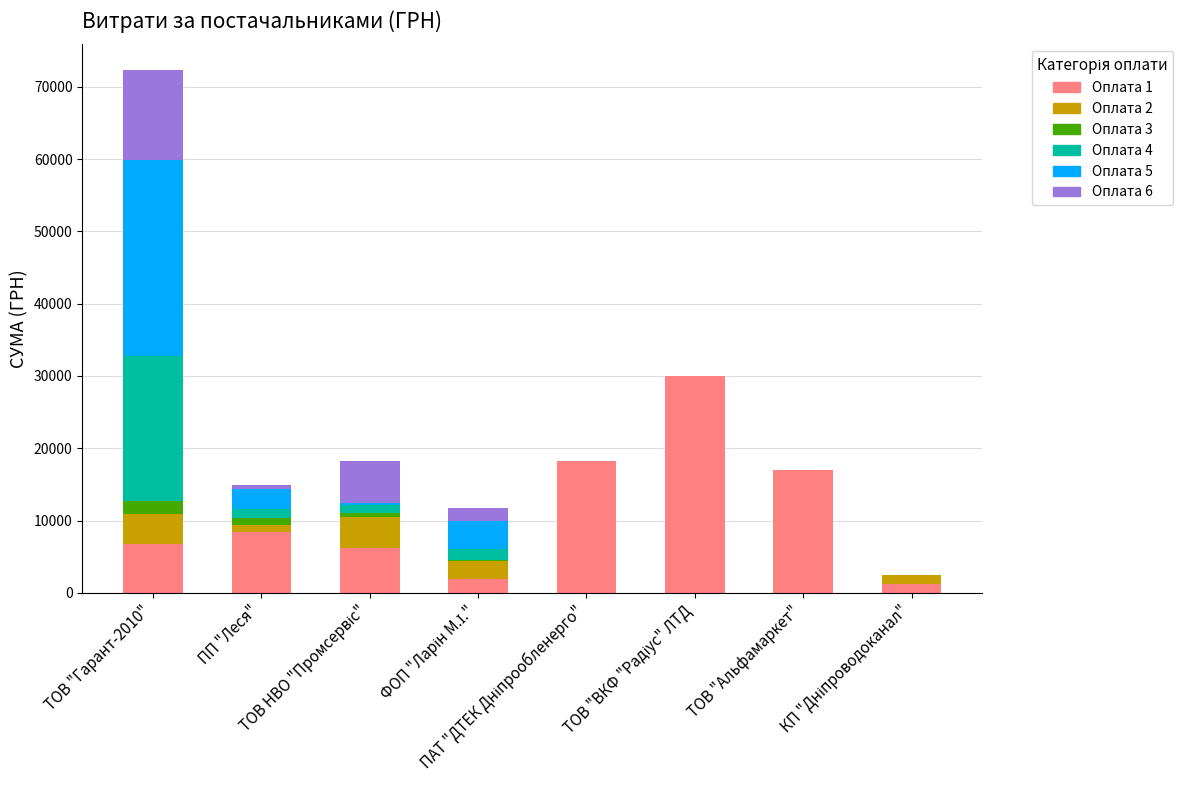

What is the highest value of the Оплата 1 series?

29970.0